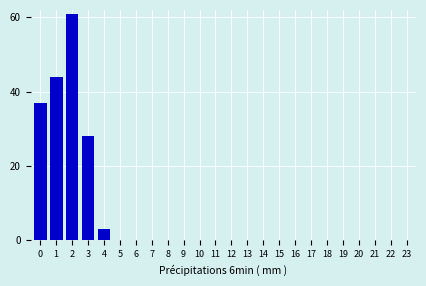

Reading left to right, extract all data points from this chart.

0=37	1=44	2=61	3=28	4=3	5=0	6=0	7=0	8=0	9=0	10=0	11=0	12=0	13=0	14=0	15=0	16=0	17=0	18=0	19=0	20=0	21=0	22=0	23=0